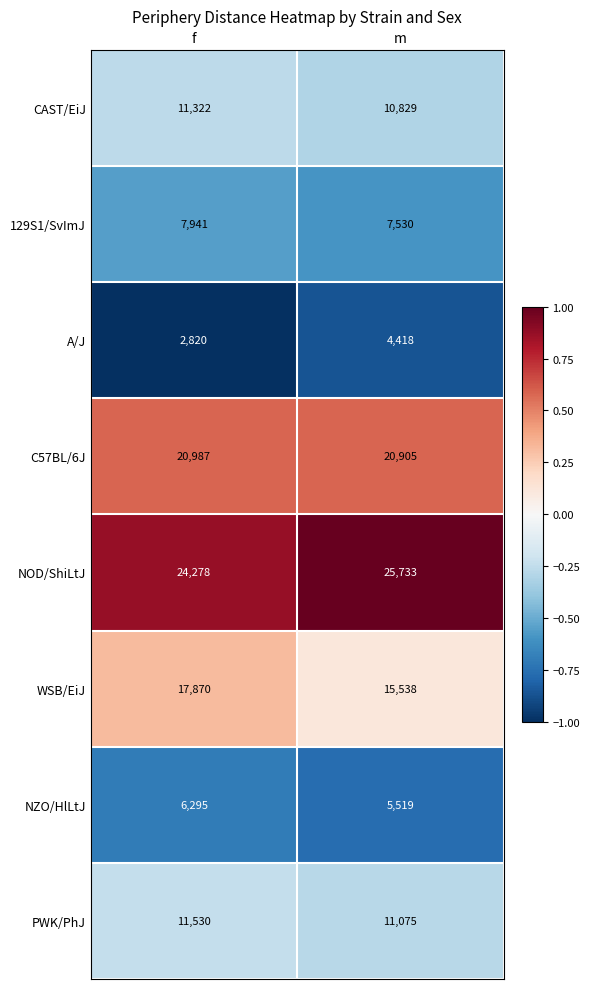

What is the difference between the highest and lowest values at m?

21315